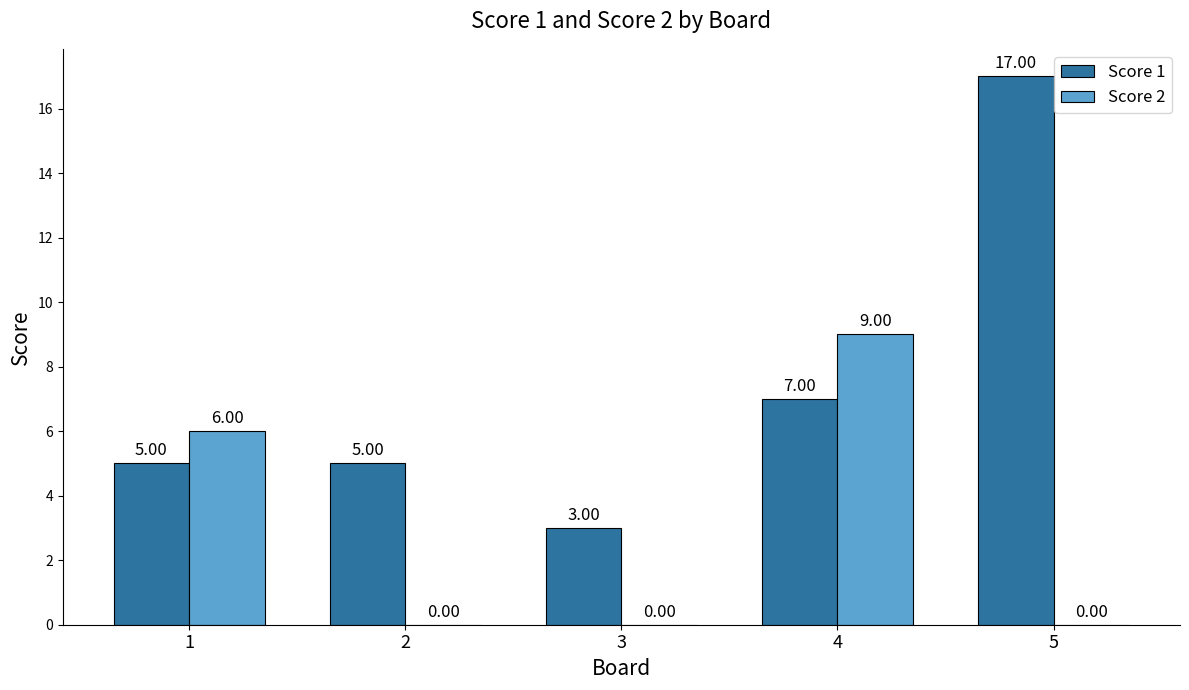

What is the total value across all series at 5?

17